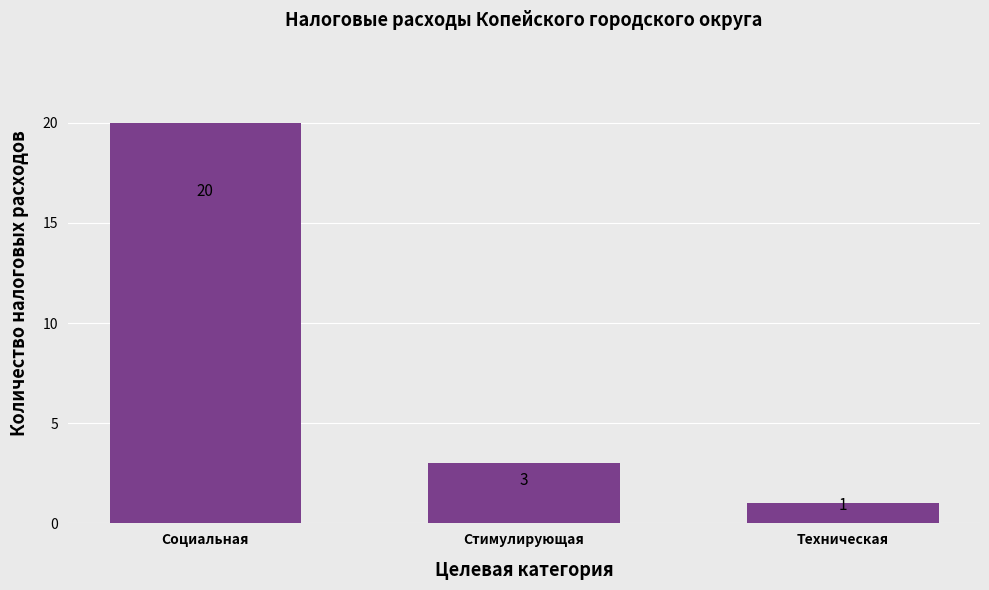

At which label is the value closest to 10?

Стимулирующая